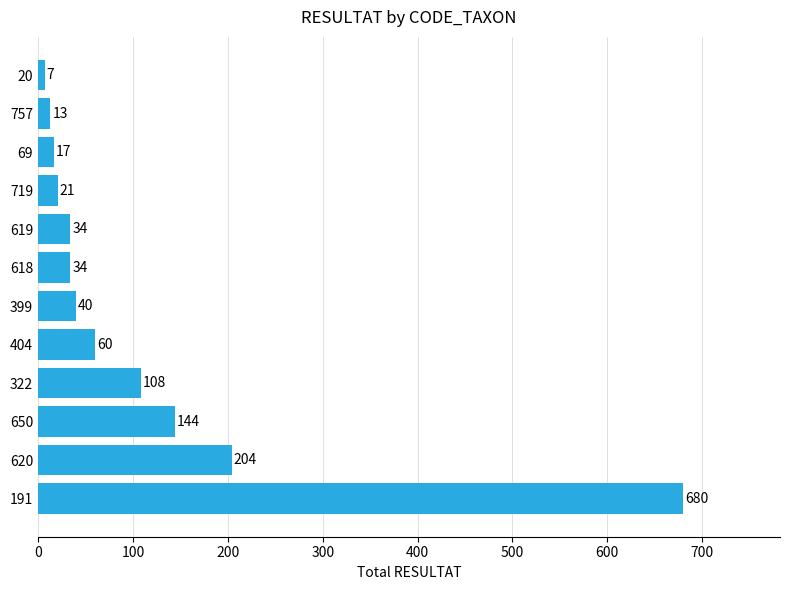

What is the approximate value at 757, to the nearest 10?

10